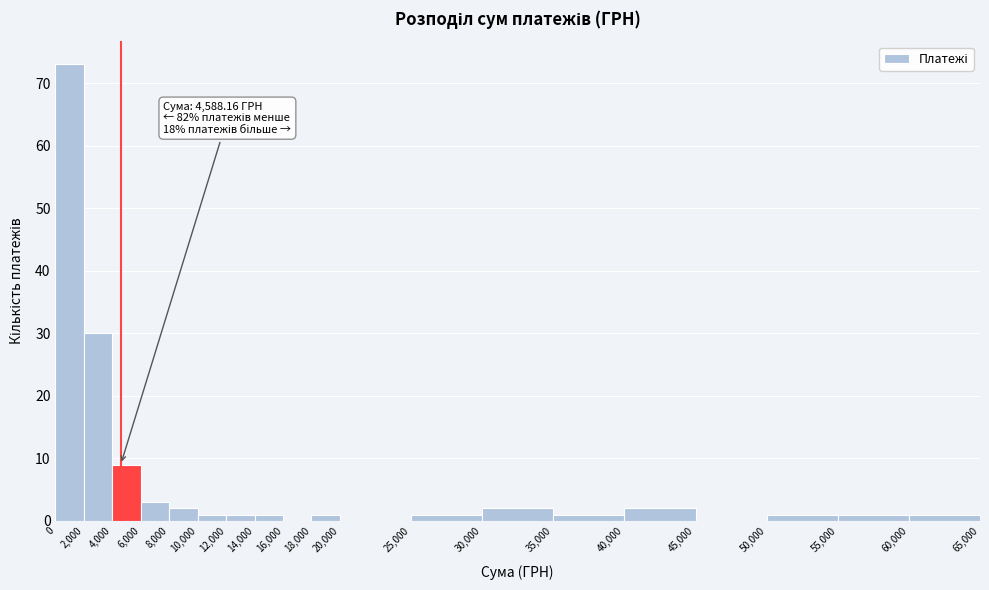

Over which range of the x-axis is the bar tallest?

0 to 2,000